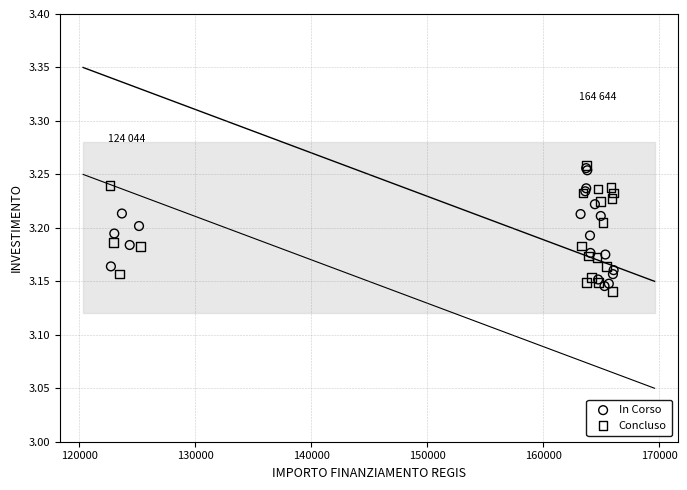

What are all the series names shown in the legend?

In Corso, Concluso